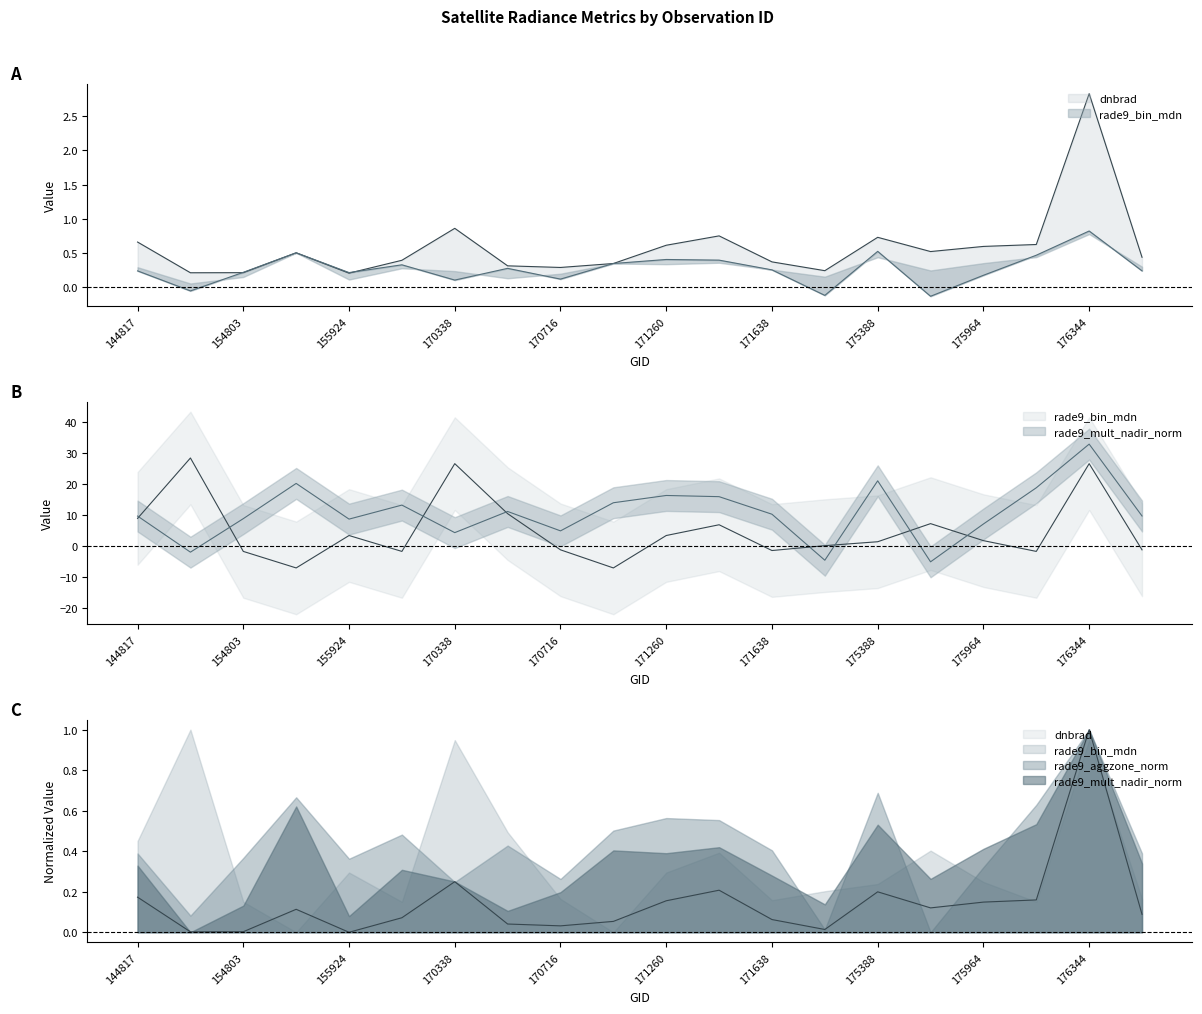

What is the difference between the maximum and minimum values in the rade9_bin_mdn series?

35.6